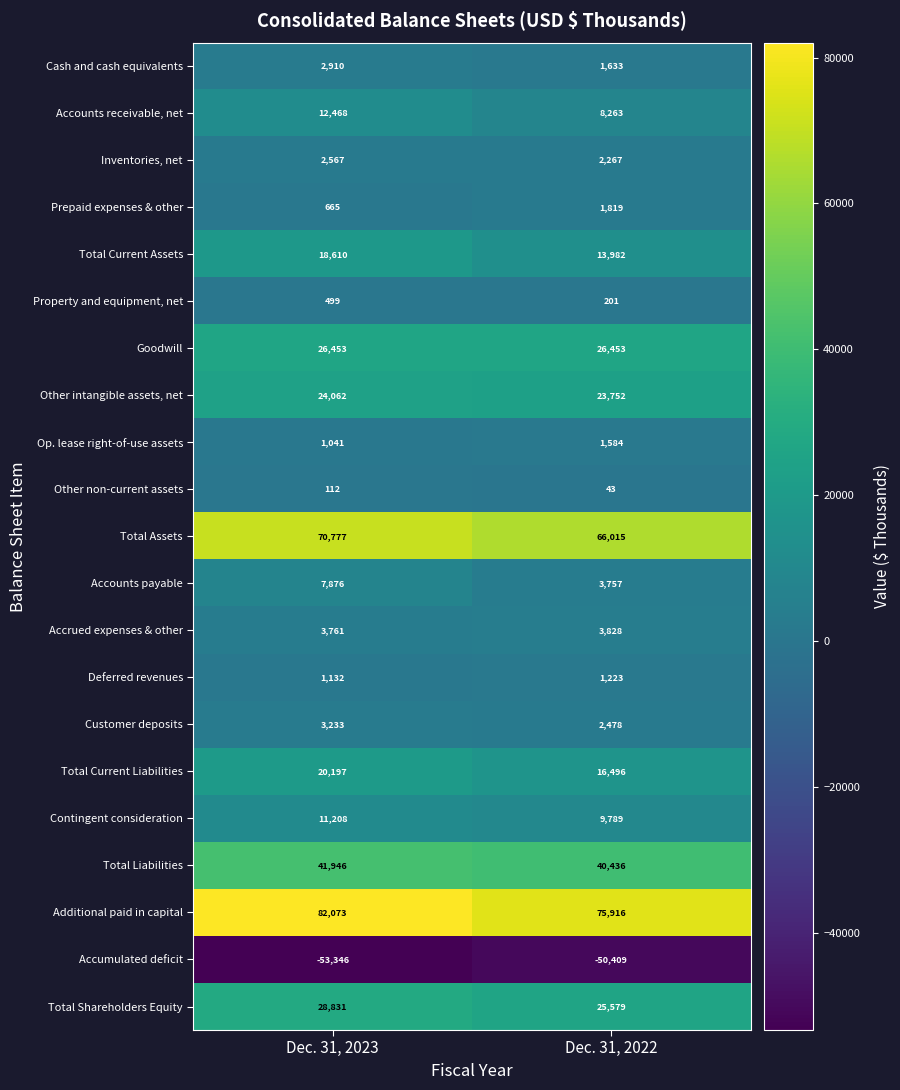

Which series changed the most between Dec. 31, 2023 and Dec. 31, 2022?

Additional paid in capital